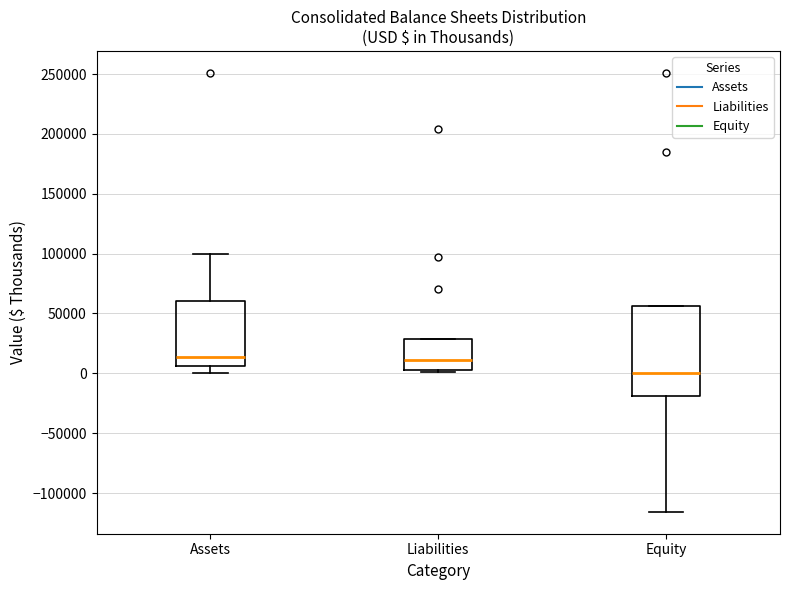

Reading left to right, transcribe this box plot: for each box, give where its median line is, the range the box spans, and where its two whiskers end, as read against the y-axis. The values are not printed on the chart, so give them approximately, as read against the axis.

Assets: median 15000, box 5000 to 60000, whiskers 0 to 100000
Liabilities: median 10000, box 5000 to 30000, whiskers 0 to 30000
Equity: median 0, box -20000 to 55000, whiskers -115000 to 55000